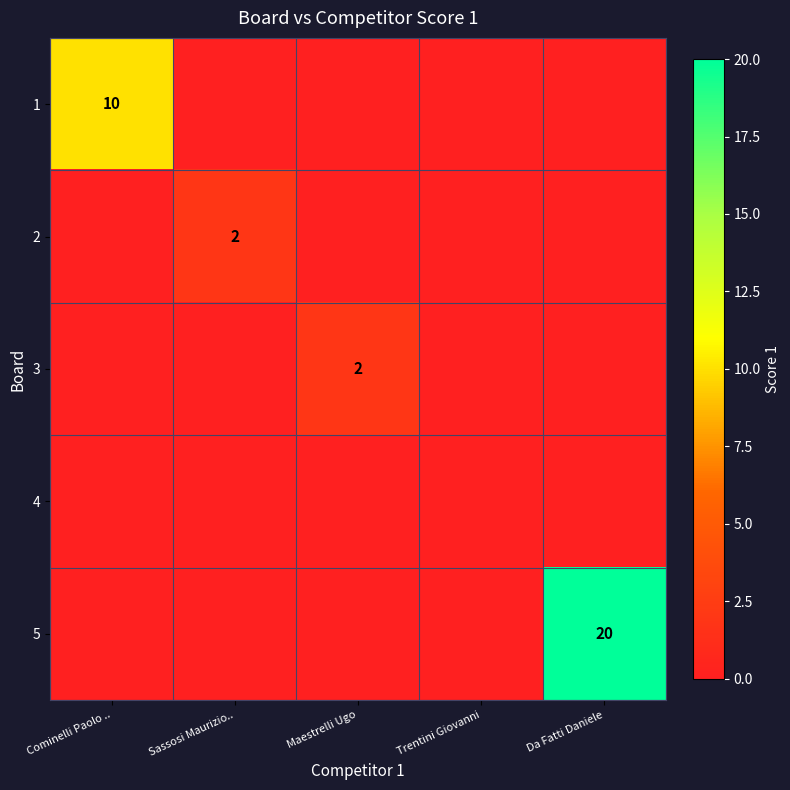

Is the value of 2 at Sassosi Maurizio.. greater than the value of 1 at Da Fatti Daniele?

Yes